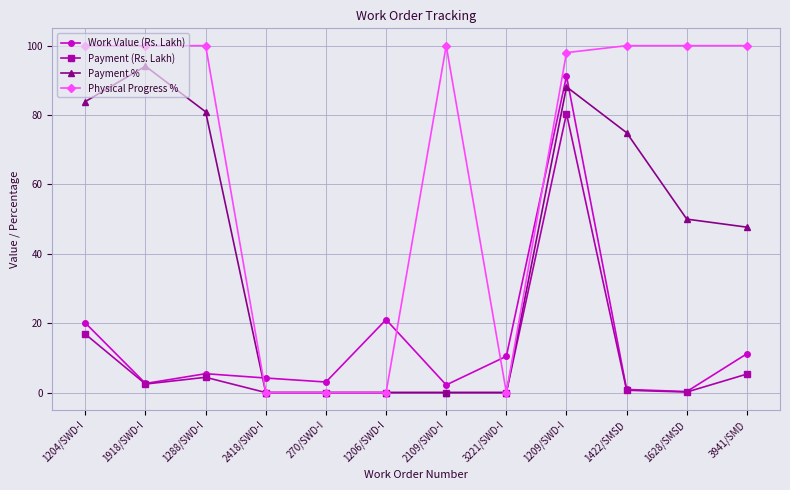

What is the greatest value displayed?

100.0